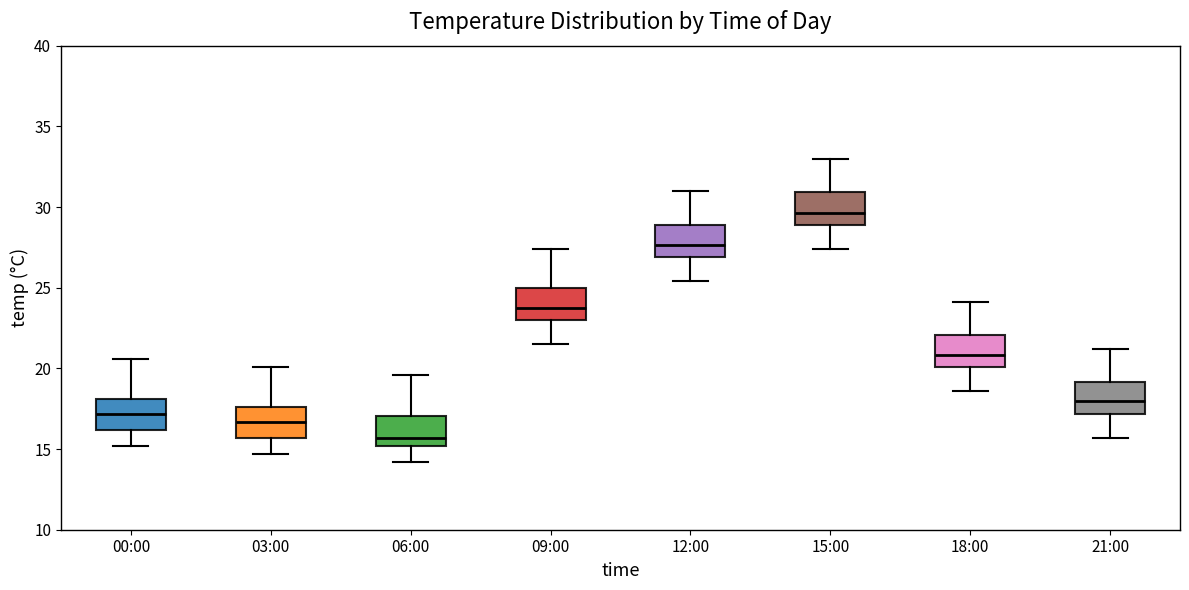

Which box has the highest median line?

15:00